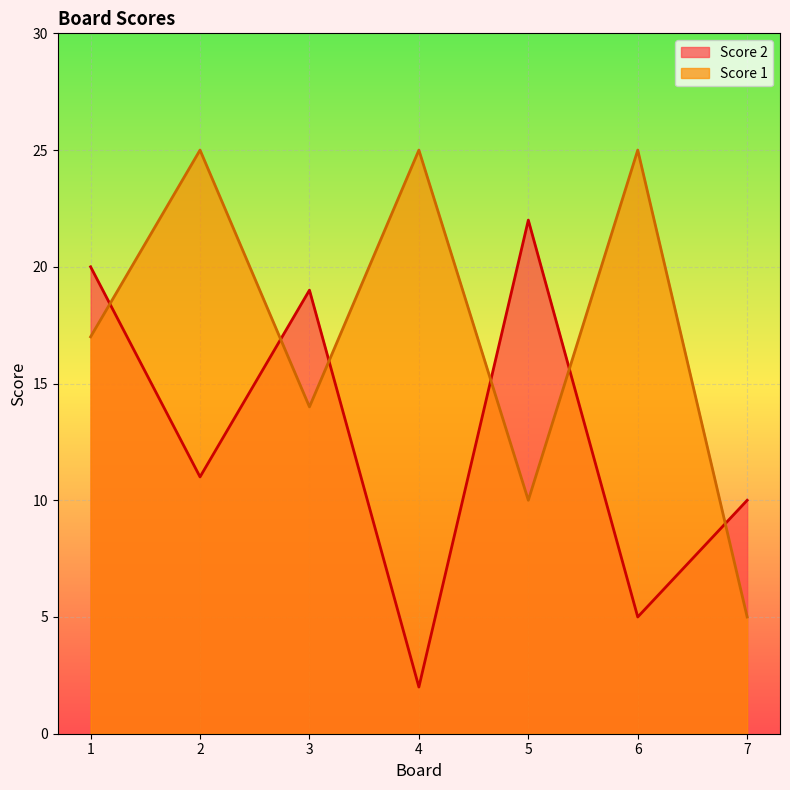

At how many categories does at least one series exceed 17?

6